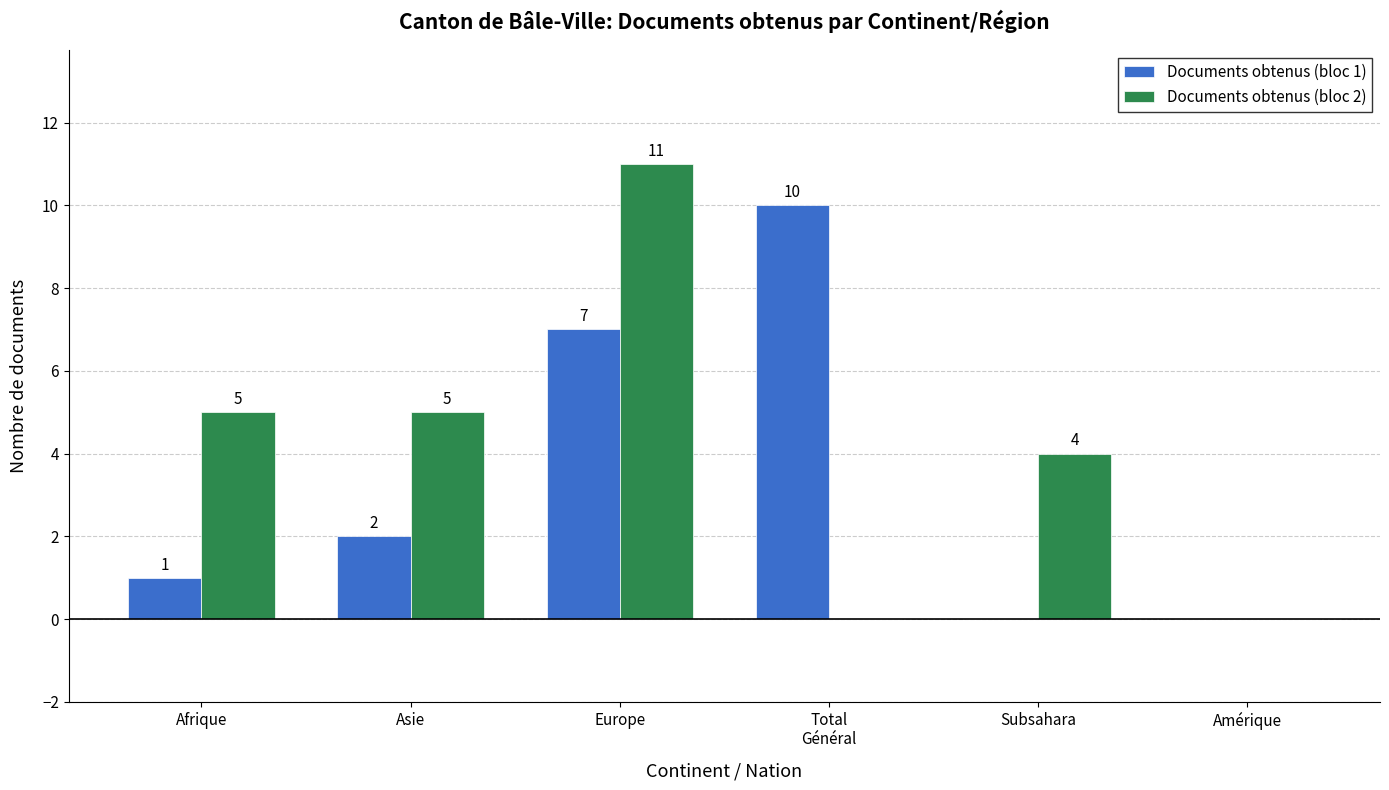

Count the number of data series in this chart.

2